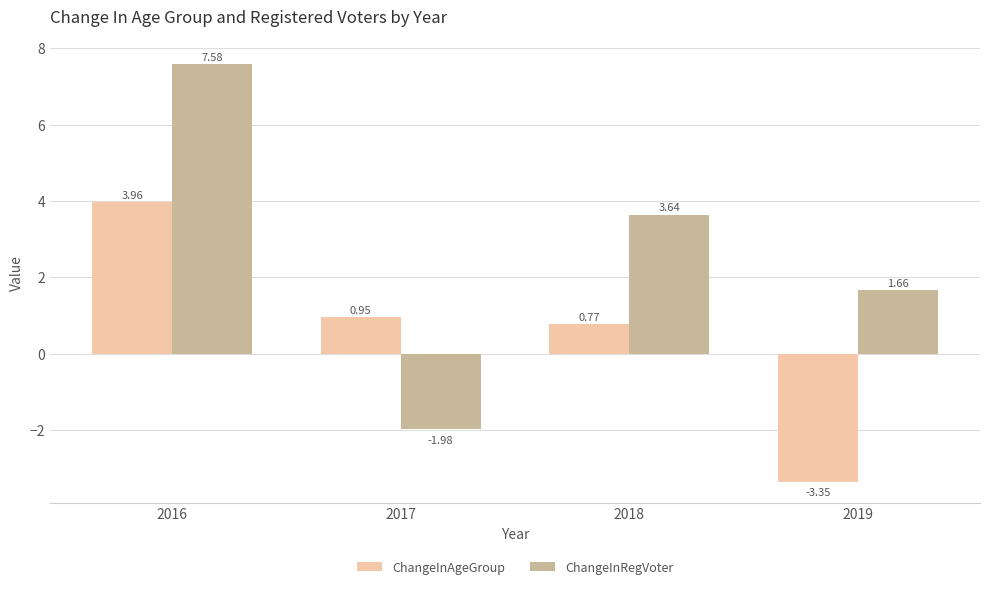

How many negative values does the ChangeInAgeGroup series have?

1